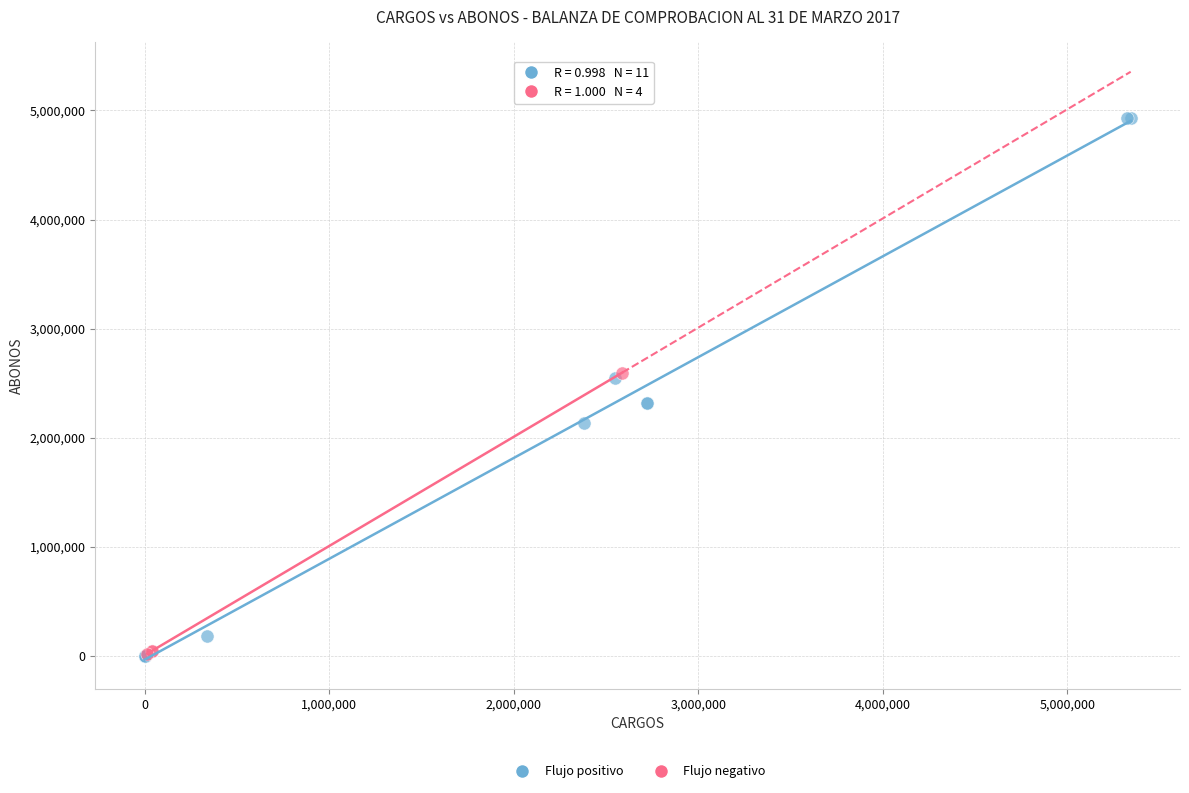

Which series has the largest Y range (max minus min)?

Flujo positivo